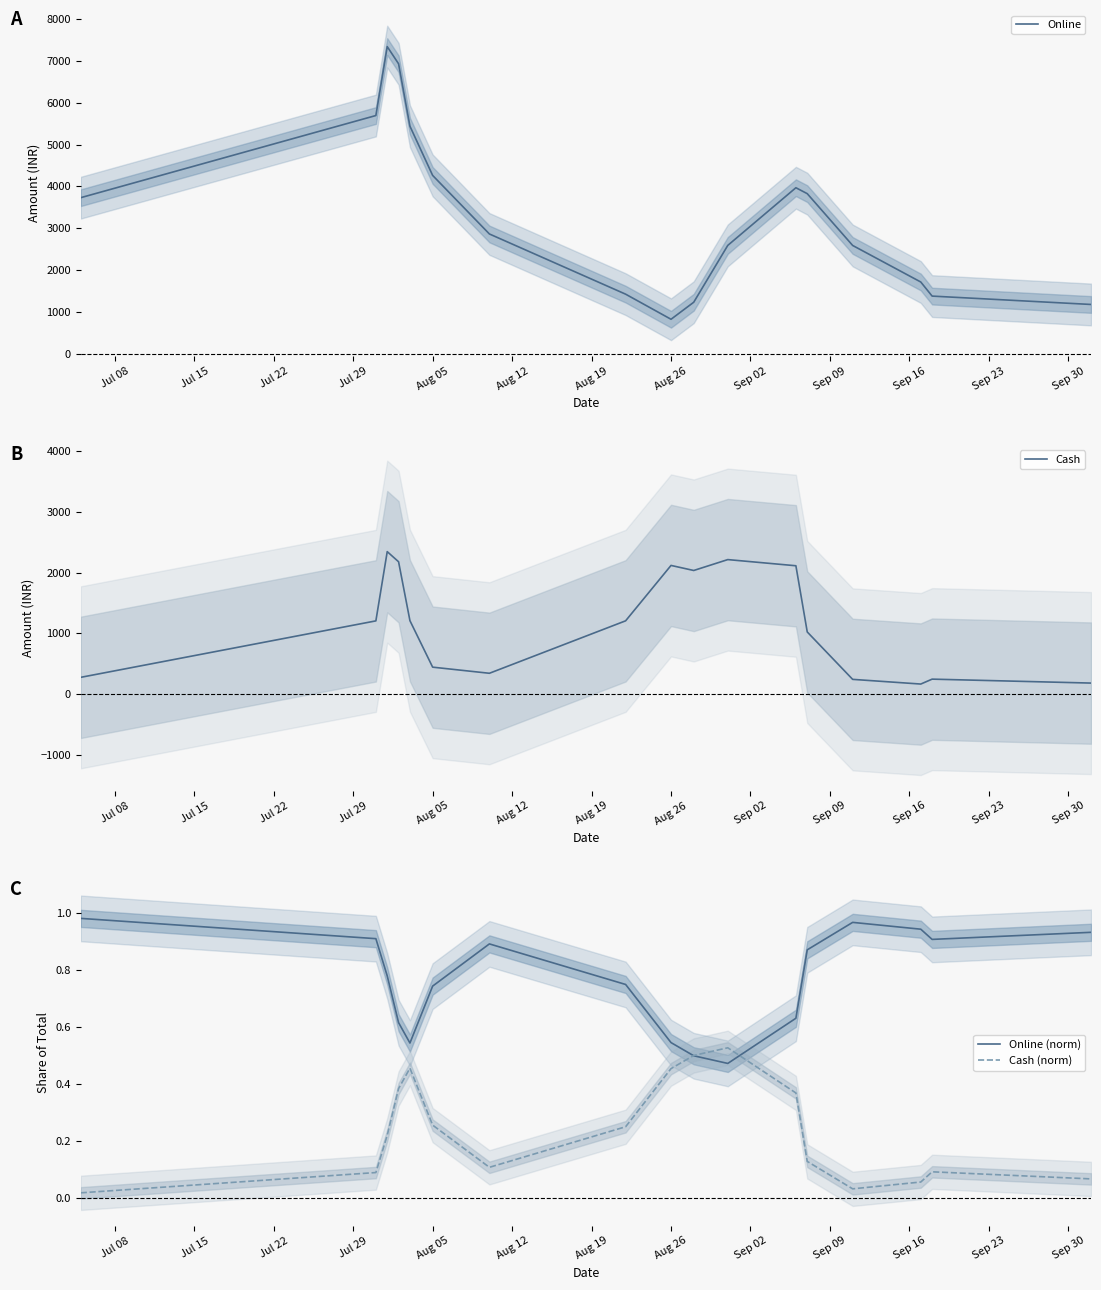

What is the maximum value for Online?

7348.8